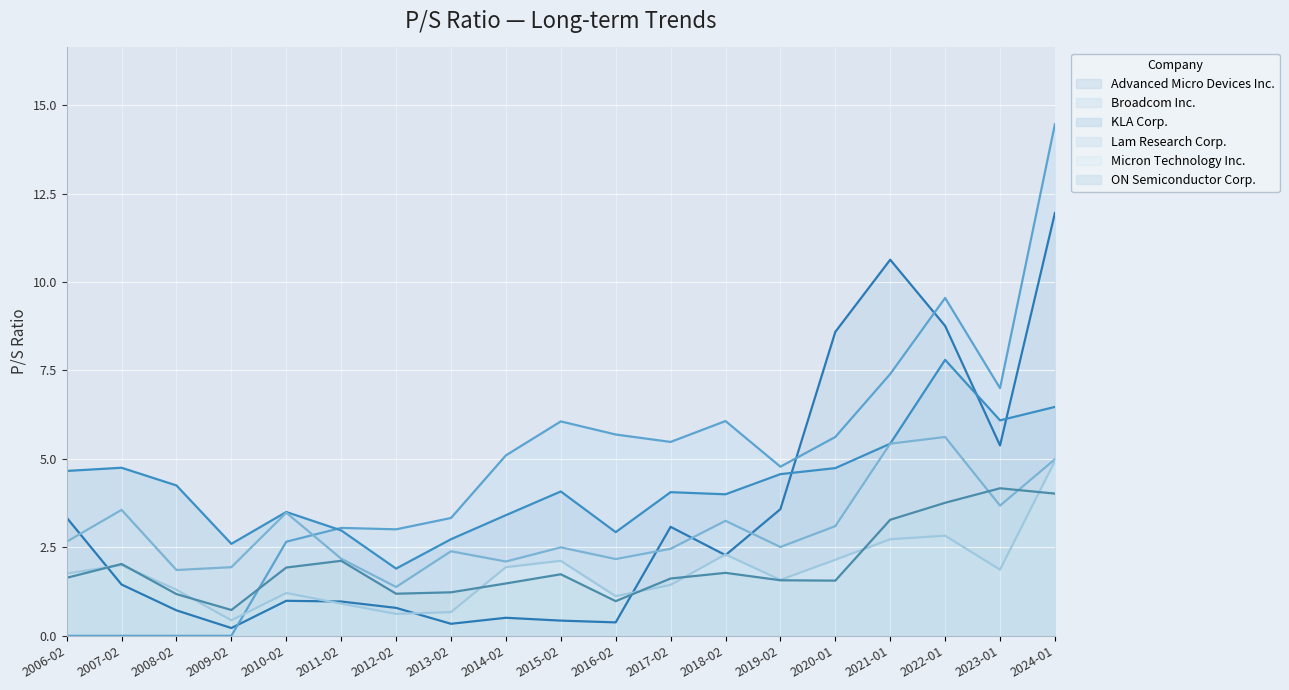

What position from the right is 2021-01?

4